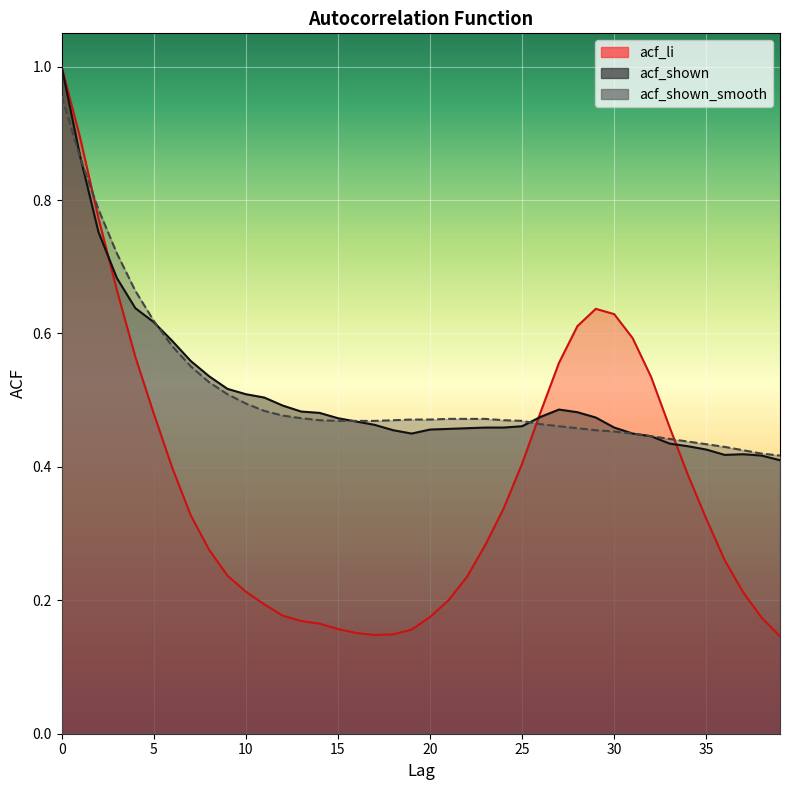

Which series has the largest range (max minus min)?

acf_li